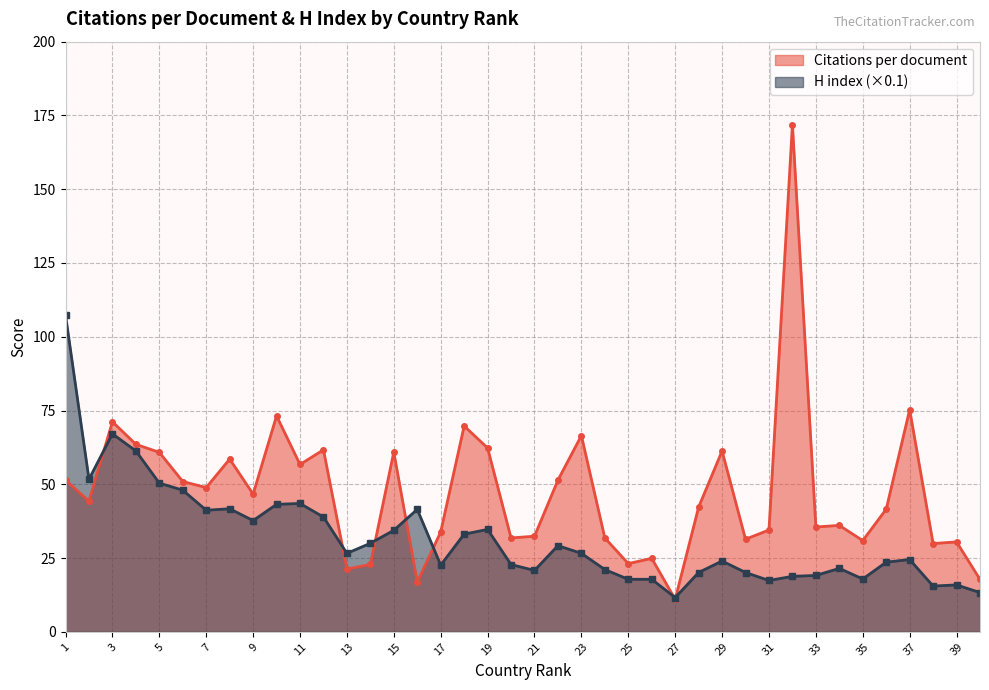

At which category does H index (normalized) reach its first local peak?

3